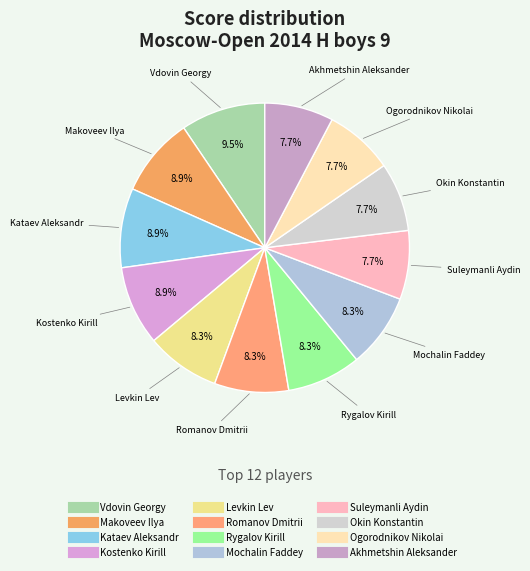

Which slice is the largest?

Vdovin Georgy